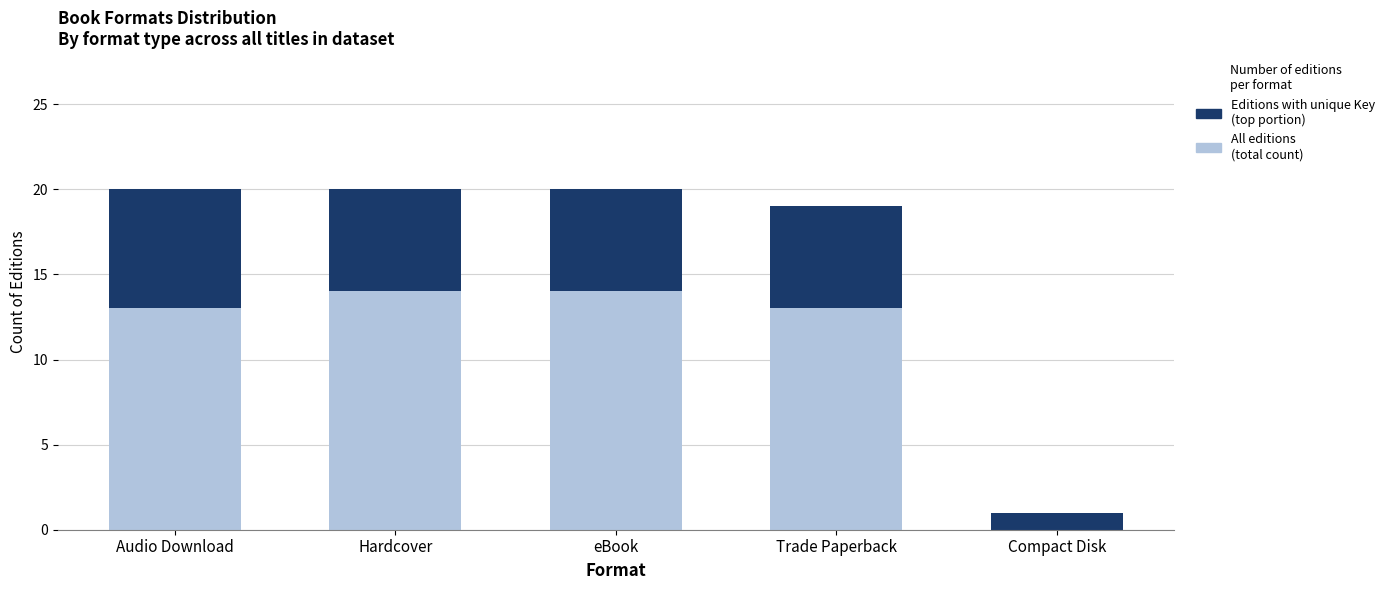

Where is All editions (total count) nearest to the value 10?

Trade Paperback